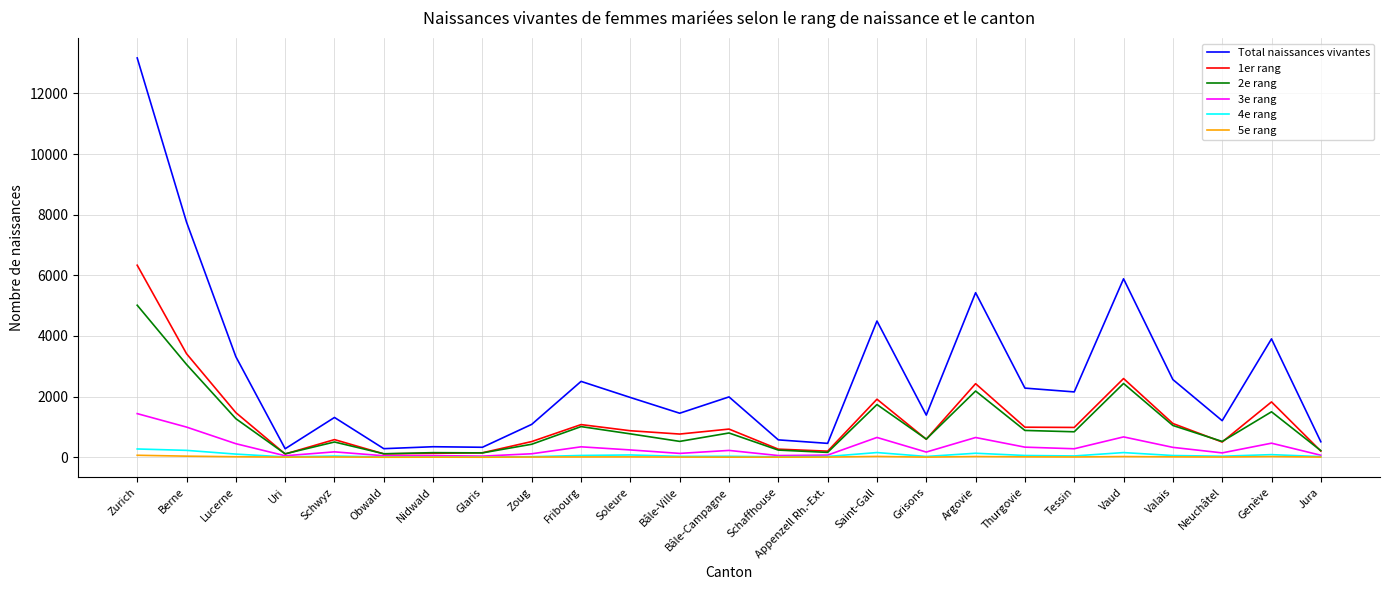

The Total naissances vivantes series shows 2458 at Grisons. True or false?

False